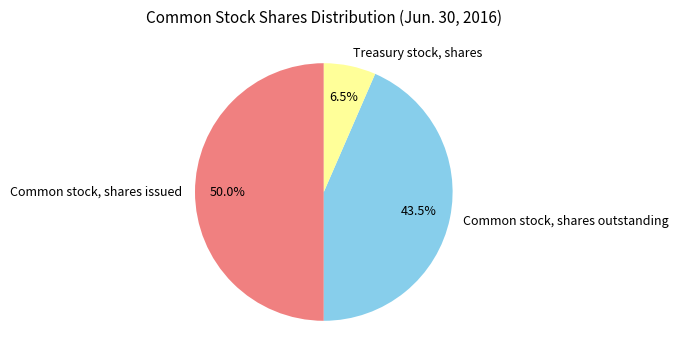

What percentage do Common stock, shares issued and Common stock, shares outstanding together represent?

93.5%